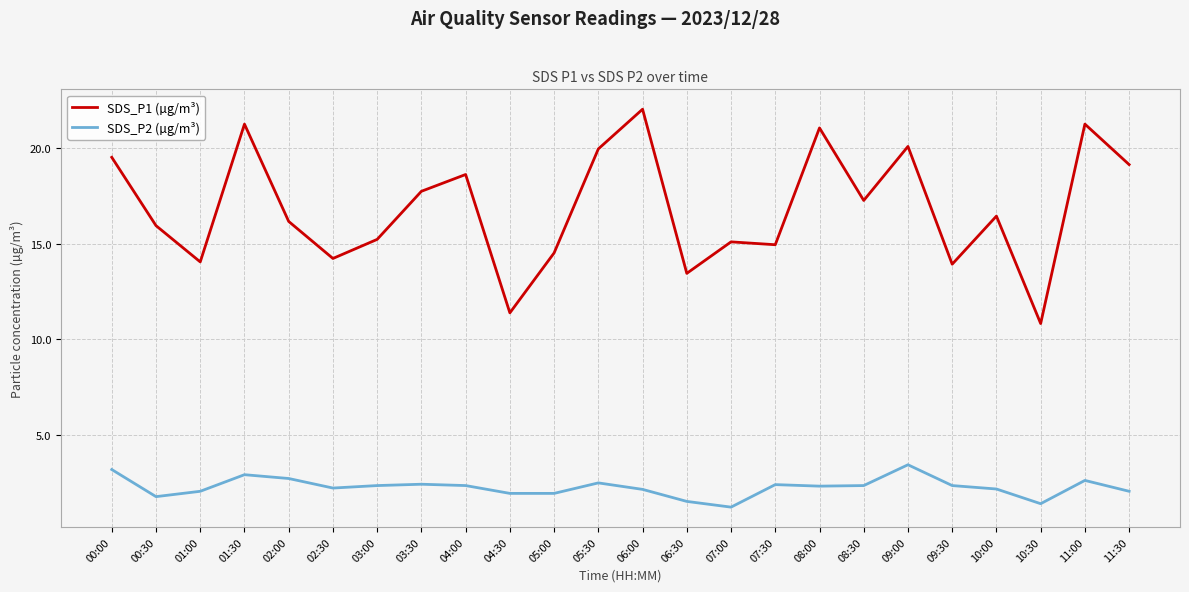

Between 05:30 and 08:30, which series saw the biggest shift?

SDS_P1 (µg/m³)